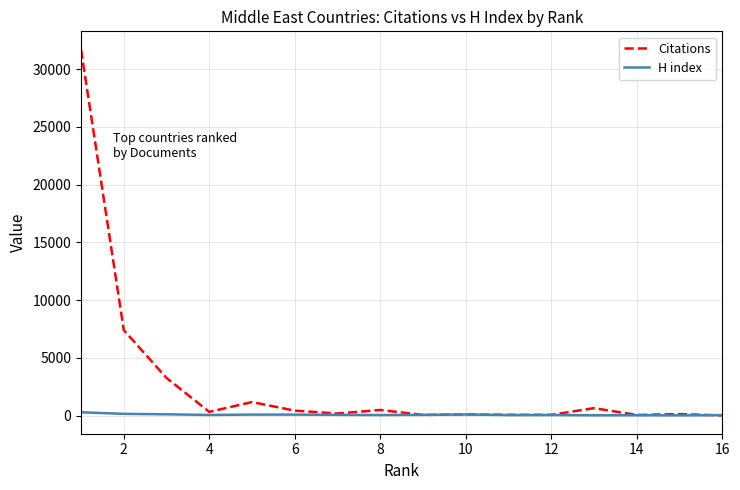

How many lines are shown in the chart?

2